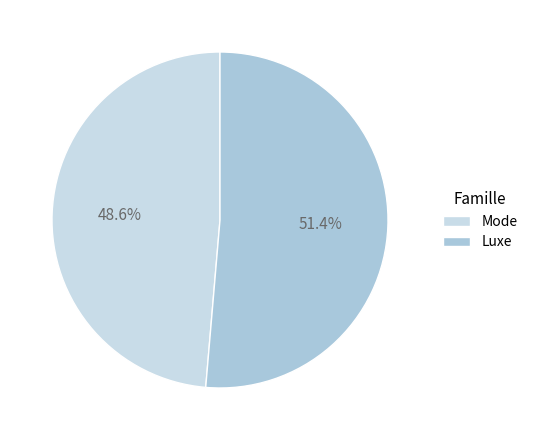

What is the ratio of the value at Mode to the value at Luxe?

0.9